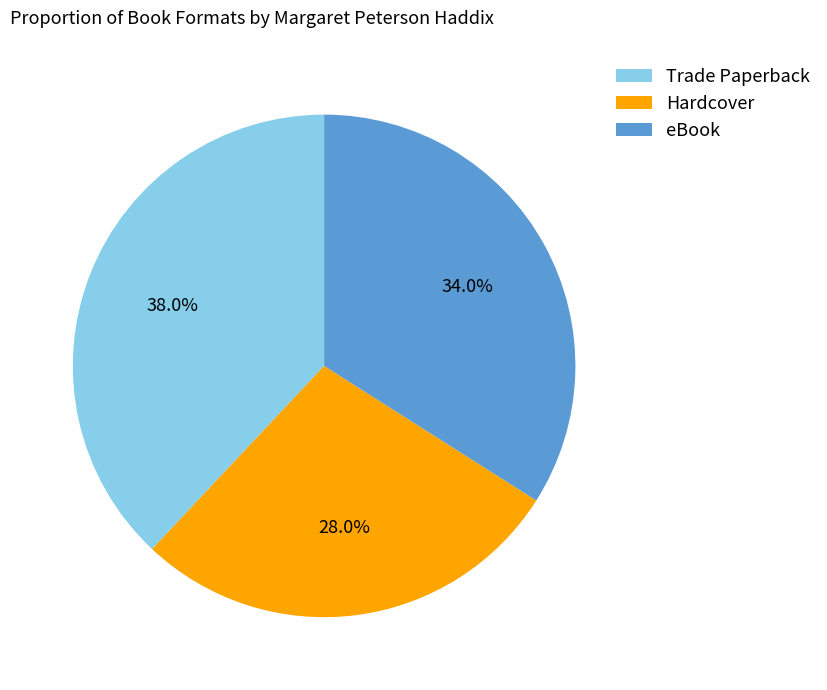

Combined, do eBook and Hardcover account for over 50%?

Yes